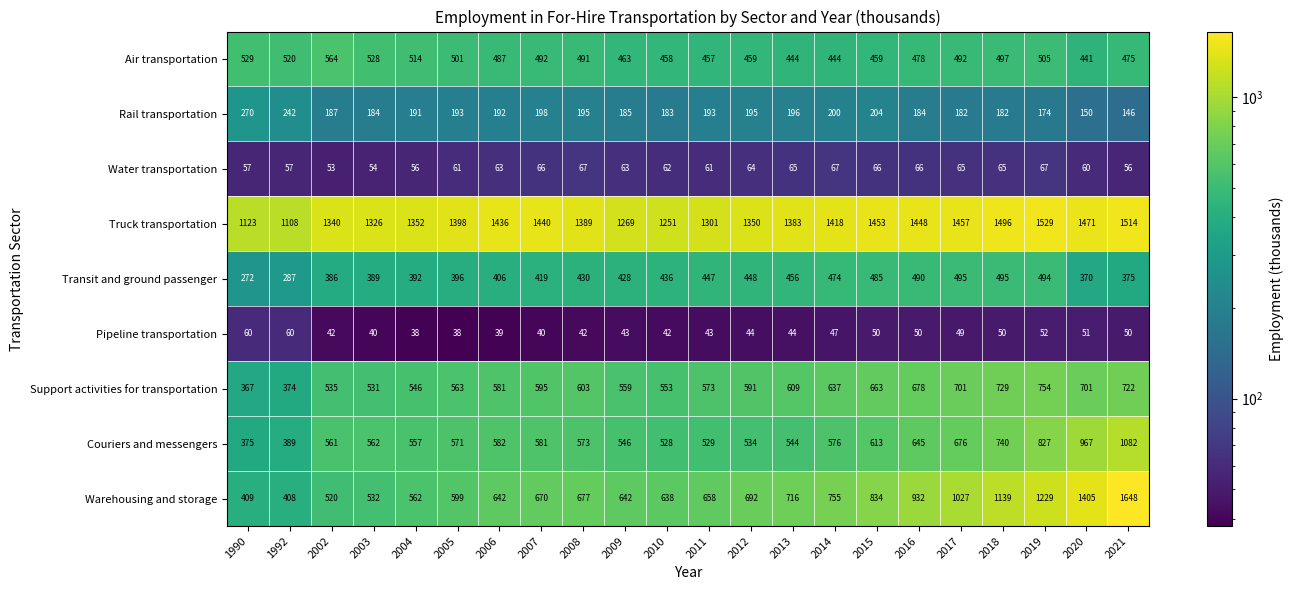

Rank the series by their maximum value, from highest to lowest.

Warehousing and storage, Truck transportation, Couriers and messengers, Support activities for transportation, Air transportation, Transit and ground passenger, Rail transportation, Water transportation, Pipeline transportation